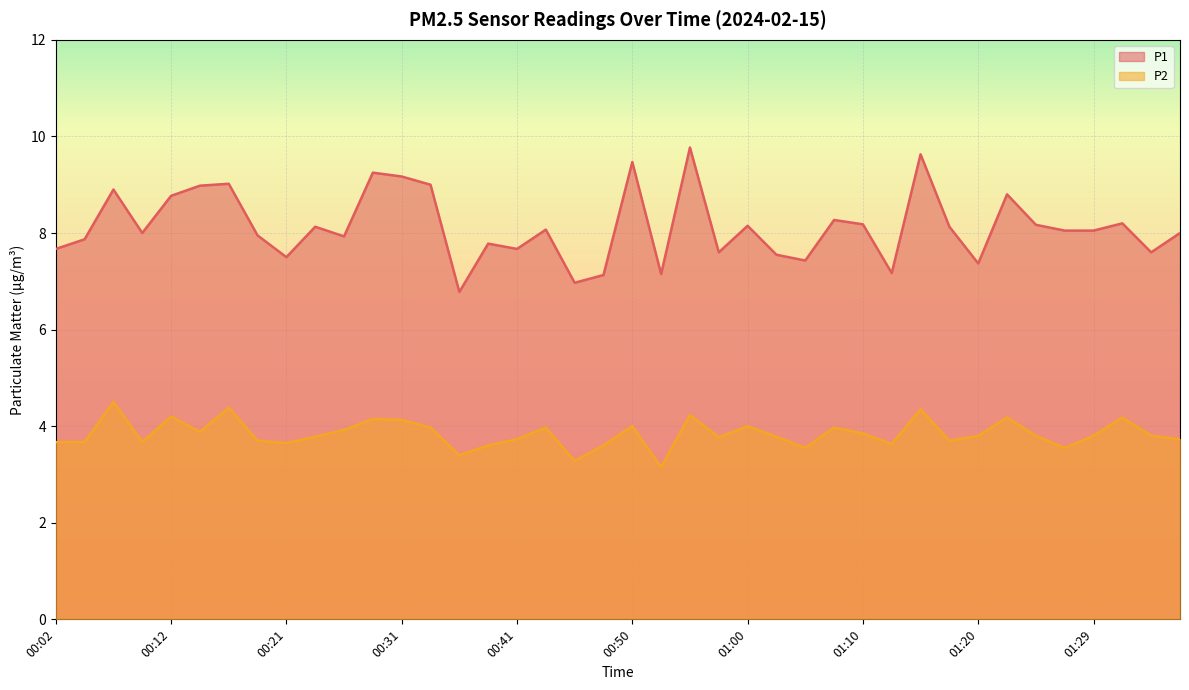

What is the sum of all P1 values?

325.3